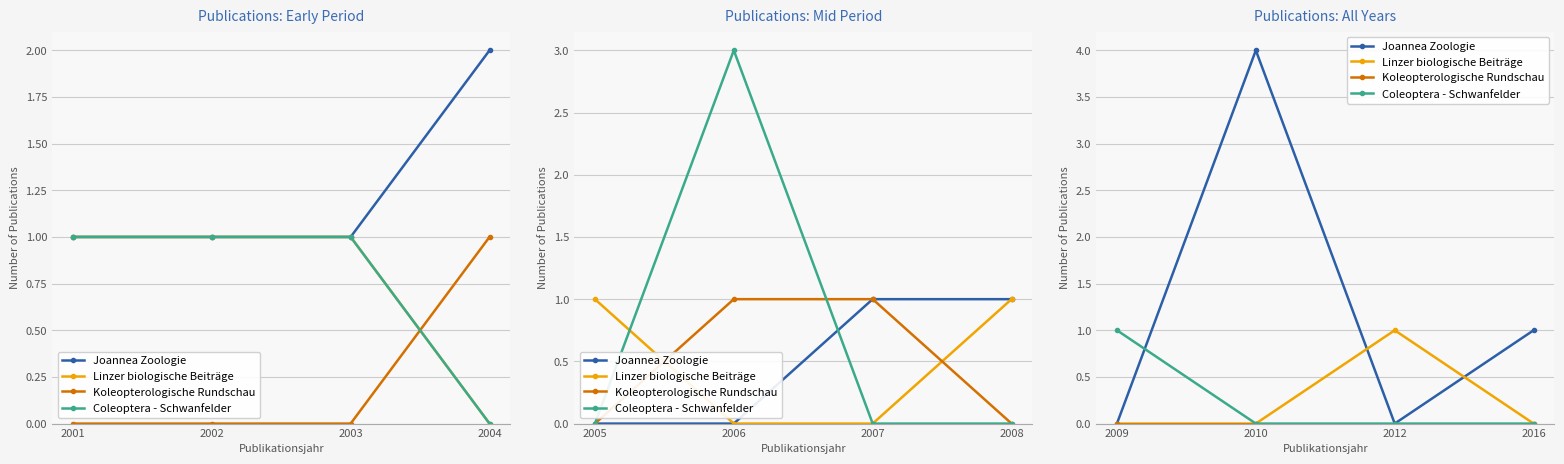

Reading right to left, list all the values displayed in this chart.

Joannea Zoologie: 1	0	4	0
Linzer biologische Beiträge: 0	1	0	0
Koleopterologische Rundschau: 0	0	0	0
Coleoptera - Schwanfelder: 0	0	0	1